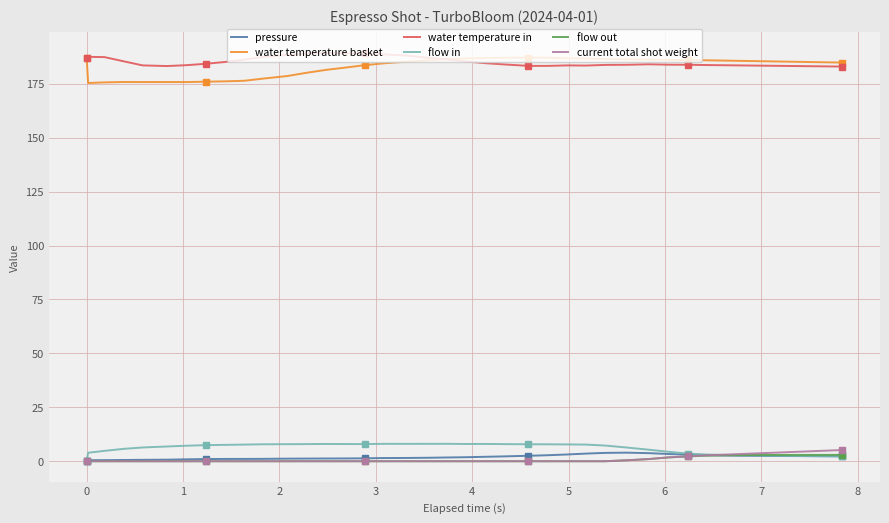

Which series has the largest range (max minus min)?

water temperature basket